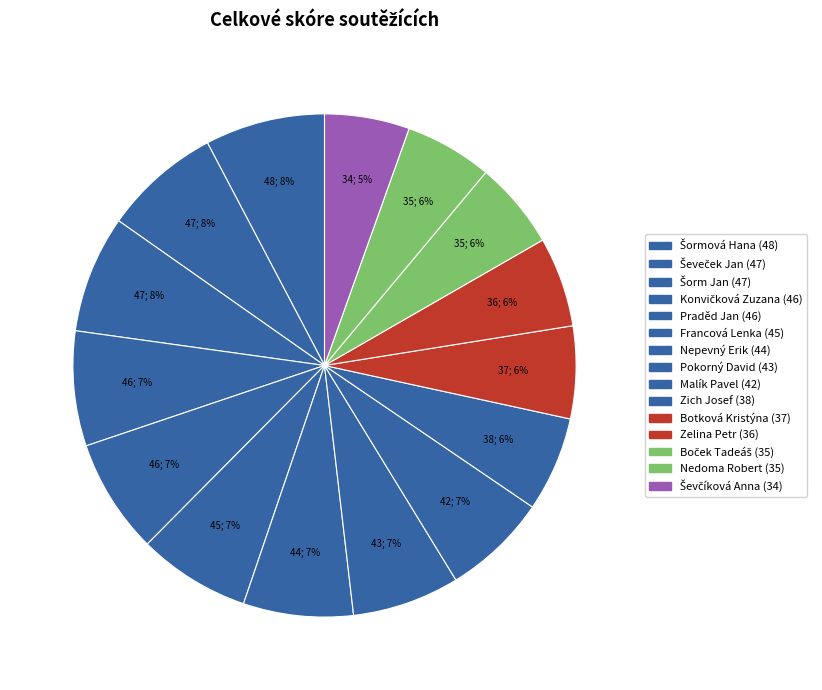

To the nearest percent, what is the difference between the largest and smallest slice percentages?

2%